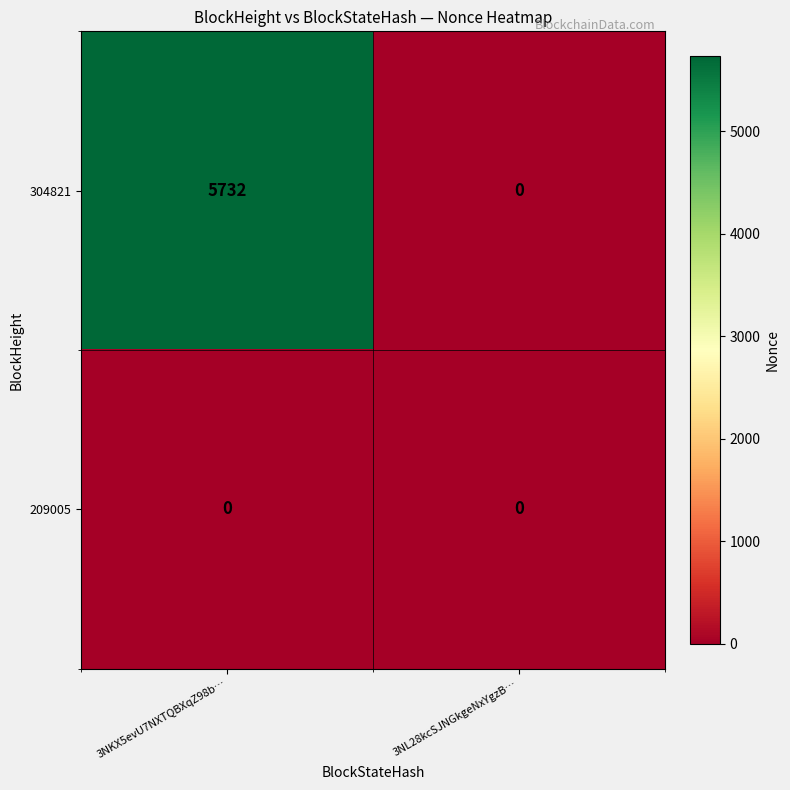

Reading left to right, transcribe all the data shown in this chart.

304821: 3NKX5evU7NXTQBXqZ98b…=5732	3NL28kcSJNGkgeNxYgzB…=0
209005: 3NKX5evU7NXTQBXqZ98b…=0	3NL28kcSJNGkgeNxYgzB…=0